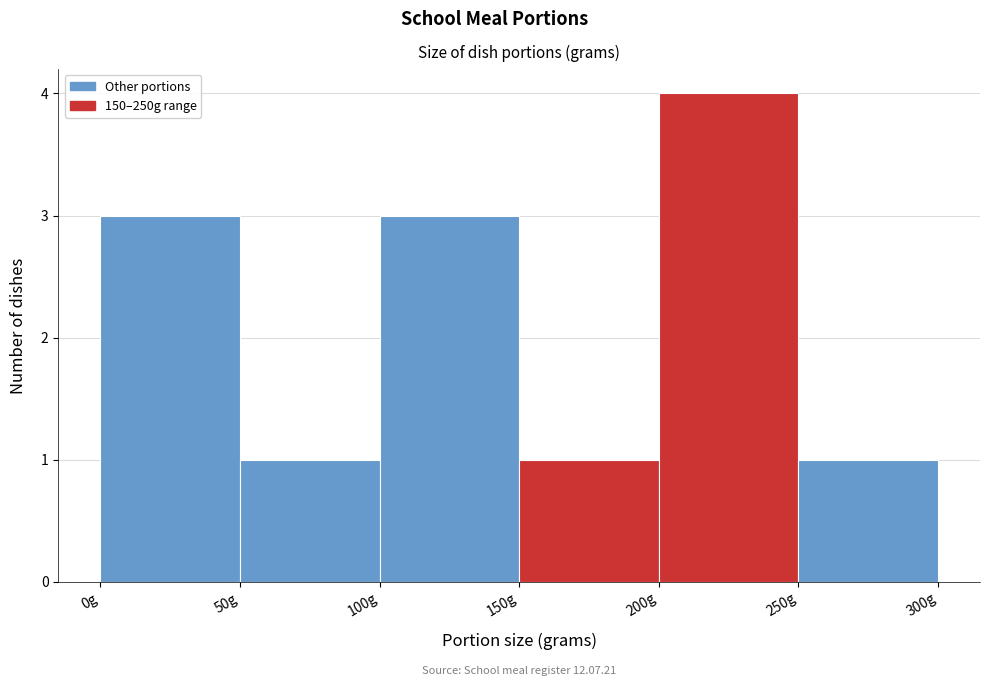

Over which range of the x-axis is the bar tallest?

200 to 250